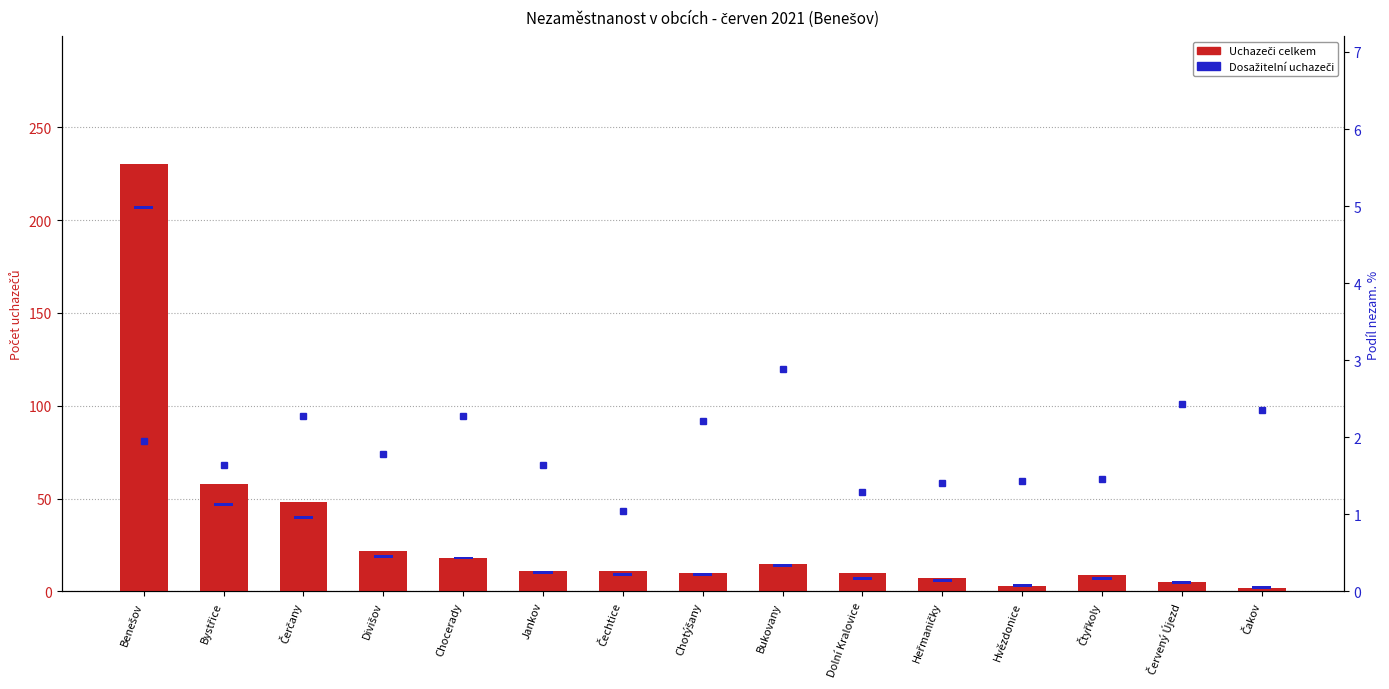

Rank the categories by Podíl nezam. % value from lowest to highest.

Čechtice, Dolní Kralovice, Heřmaničky, Hvězdonice, Čtyřkoly, Jankov, Bystřice, Divišov, Benešov, Chotýšany, Chocerady, Čerčany, Čakov, Červený Újezd, Bukovany